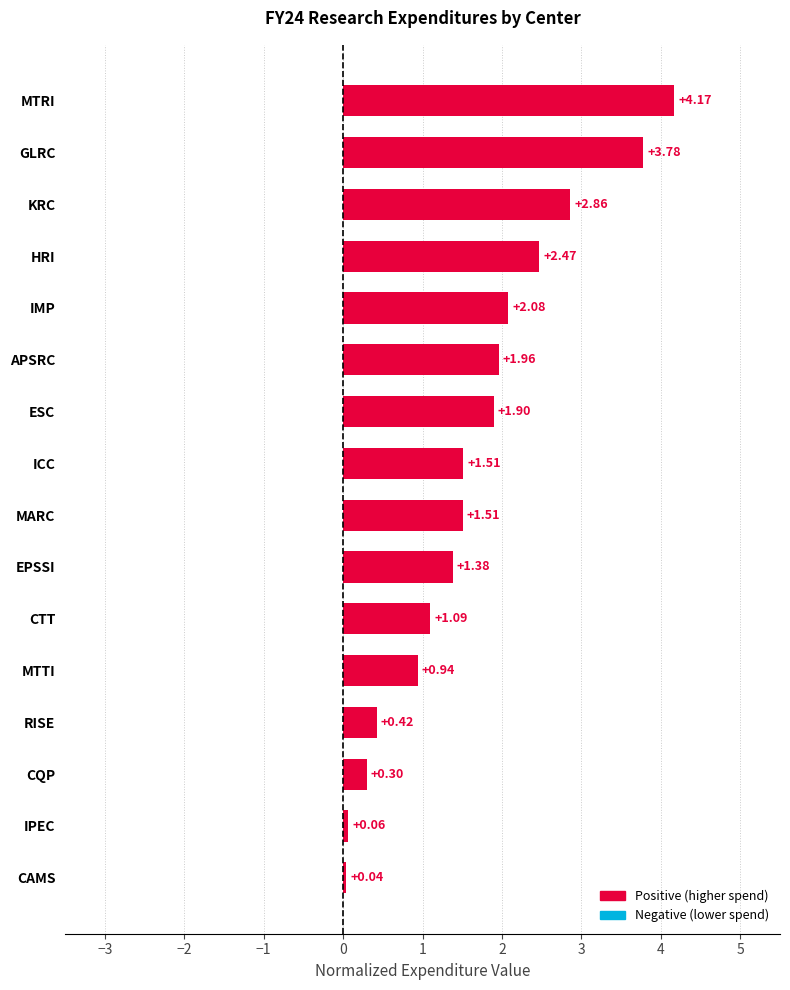

What is the change in value from IMP to MARC?

-0.6